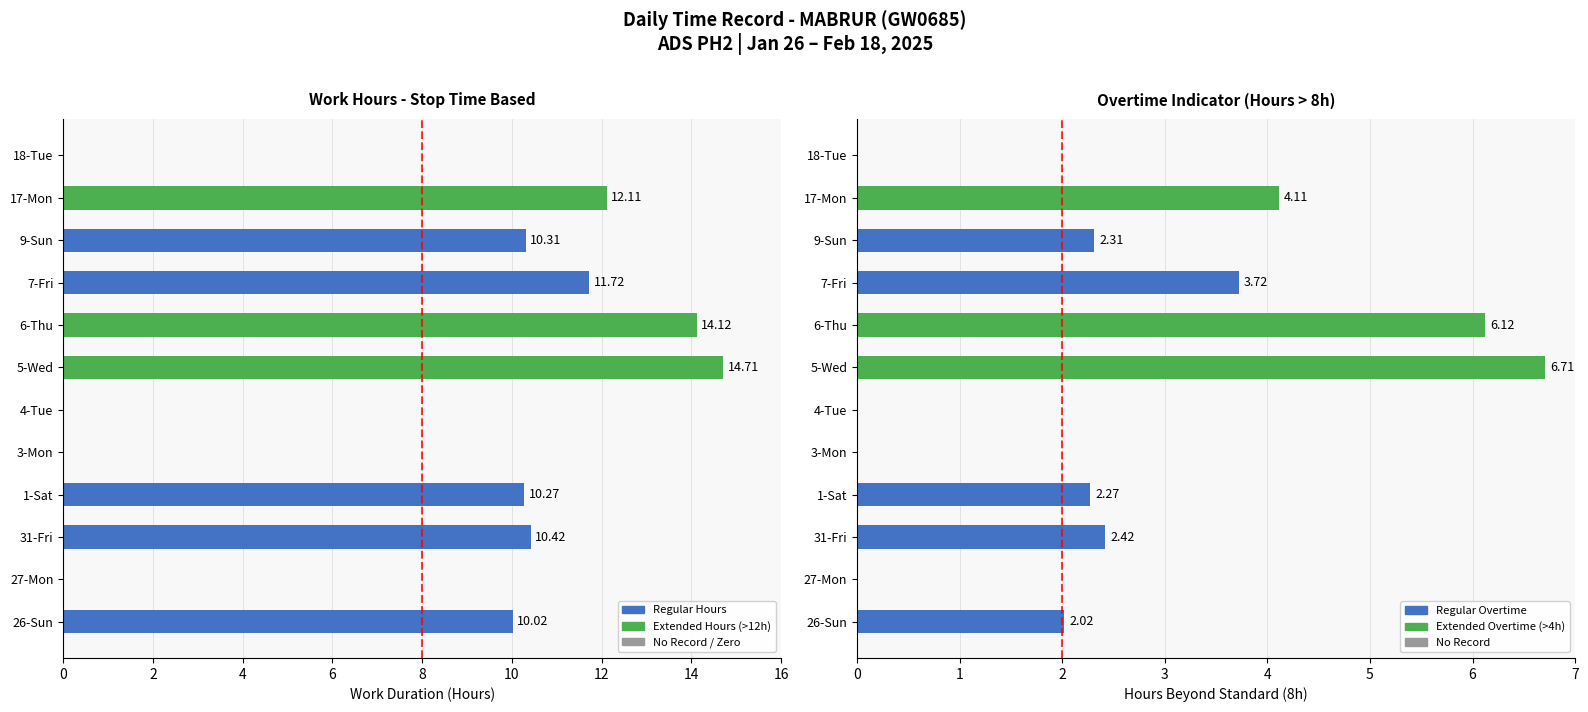

How many positive values are there?

8